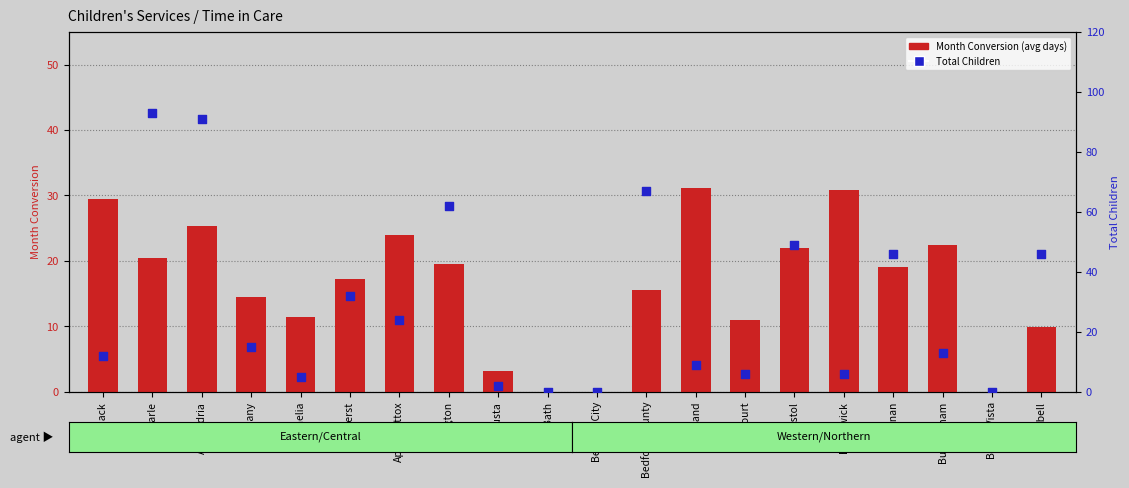

Is the value of Month Conversion at Bedford County greater than the value of Total Children at Appomattox?

No